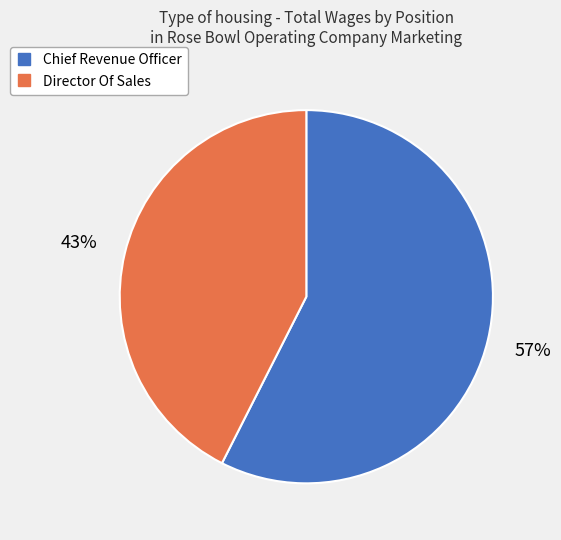

To the nearest percent, what percentage of the pie is Director Of Sales?

43%